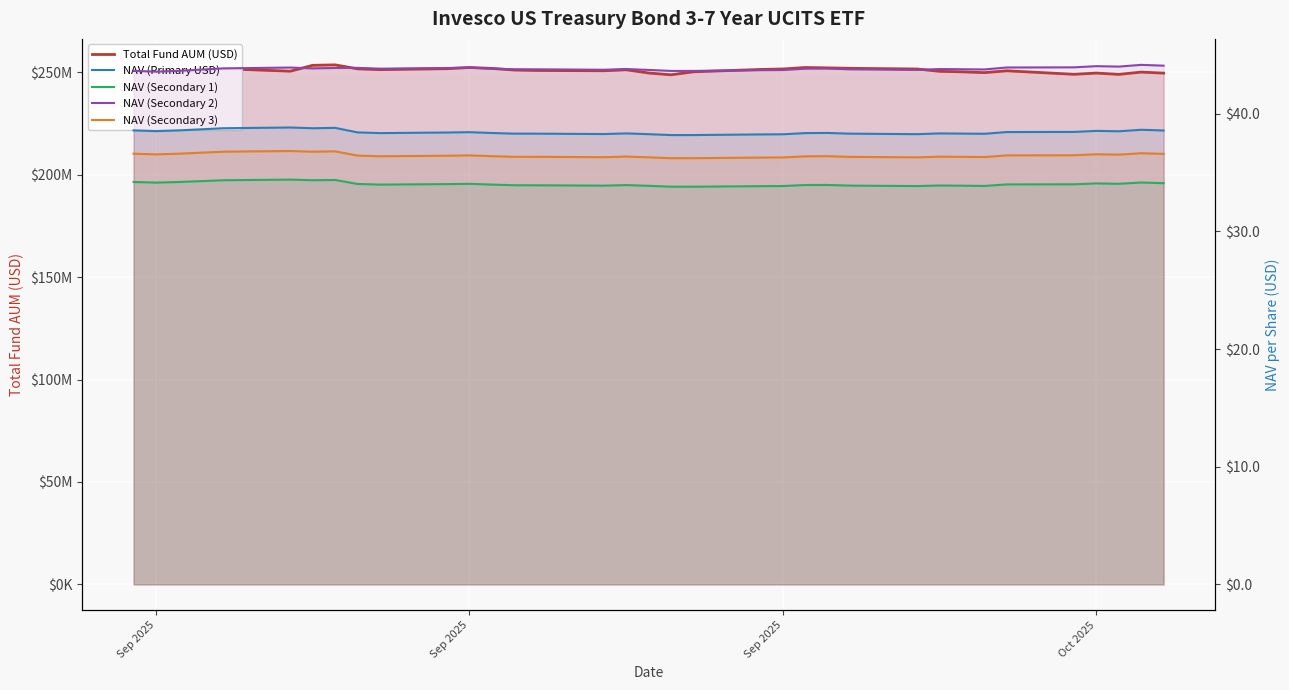

True or false: Total Fund AUM (USD) and NAV (Primary USD) intersect in this chart.

False